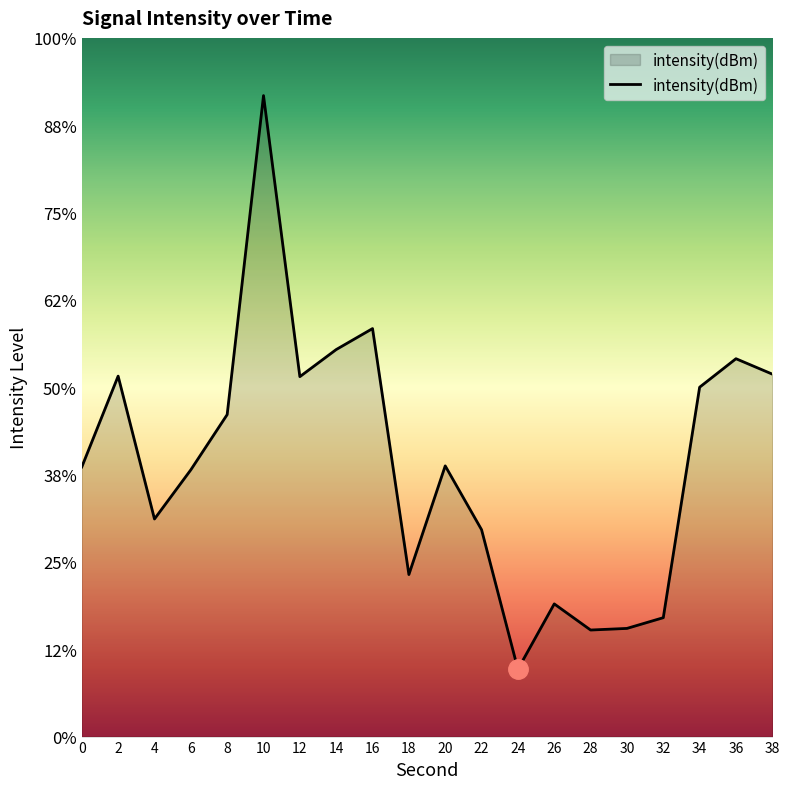

Where is the first local maximum?

2